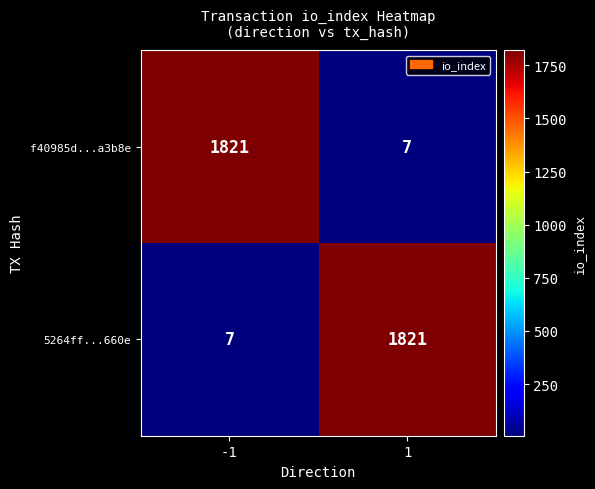

What is the lowest value of the 5264ff...660e series?

7